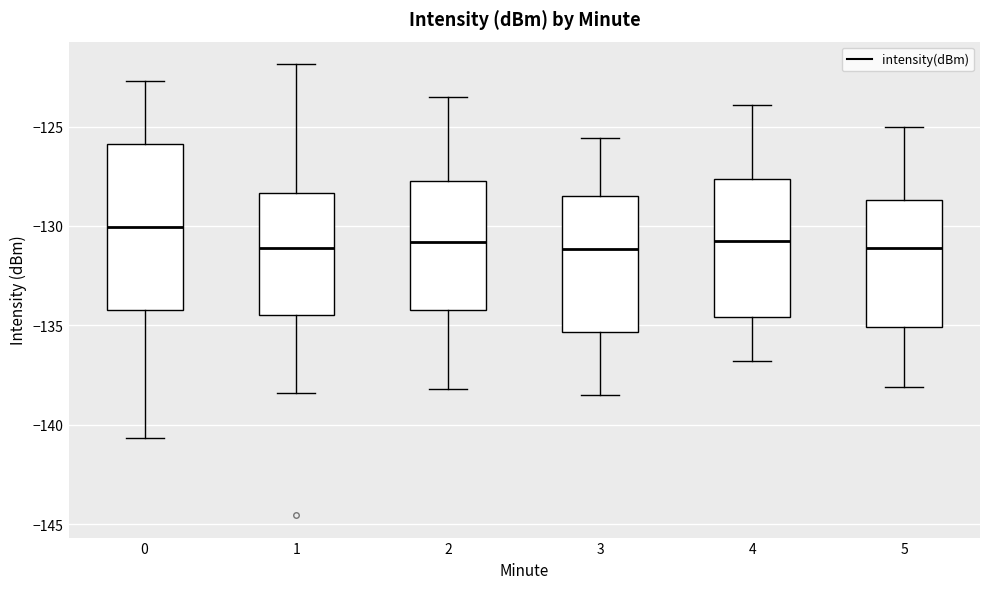

Reading left to right, read every box against the y-axis: the position of its median line, the range the box covers, and the ends of its whiskers. The values are not printed on the chart, so give them approximately, as read against the axis.

0: median -130.0, box -134.0 to -126.0, whiskers -140.5 to -122.5
1: median -131.0, box -134.5 to -128.5, whiskers -138.5 to -122.0
2: median -131.0, box -134.0 to -127.5, whiskers -138.0 to -123.5
3: median -131.0, box -135.5 to -128.5, whiskers -138.5 to -125.5
4: median -130.5, box -134.5 to -127.5, whiskers -137.0 to -124.0
5: median -131.0, box -135.0 to -128.5, whiskers -138.0 to -125.0